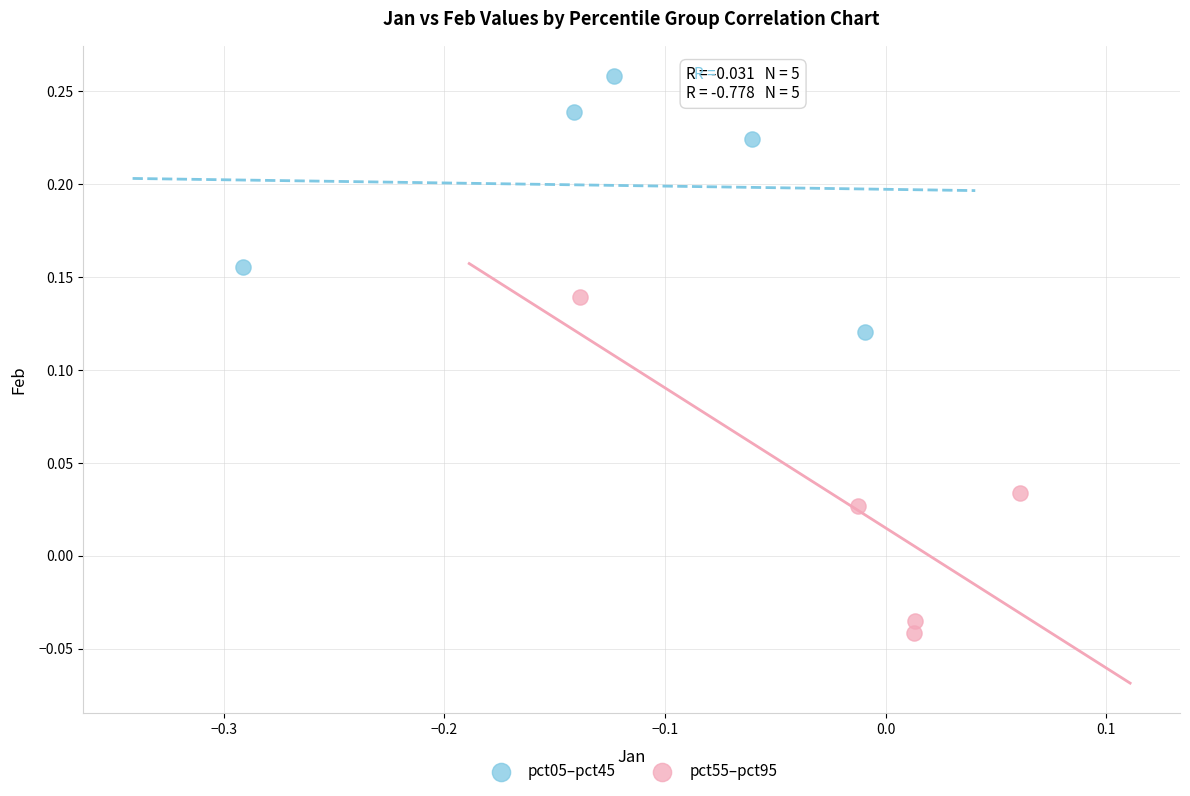

Which series reaches the maximum Y coordinate?

pct05–pct45